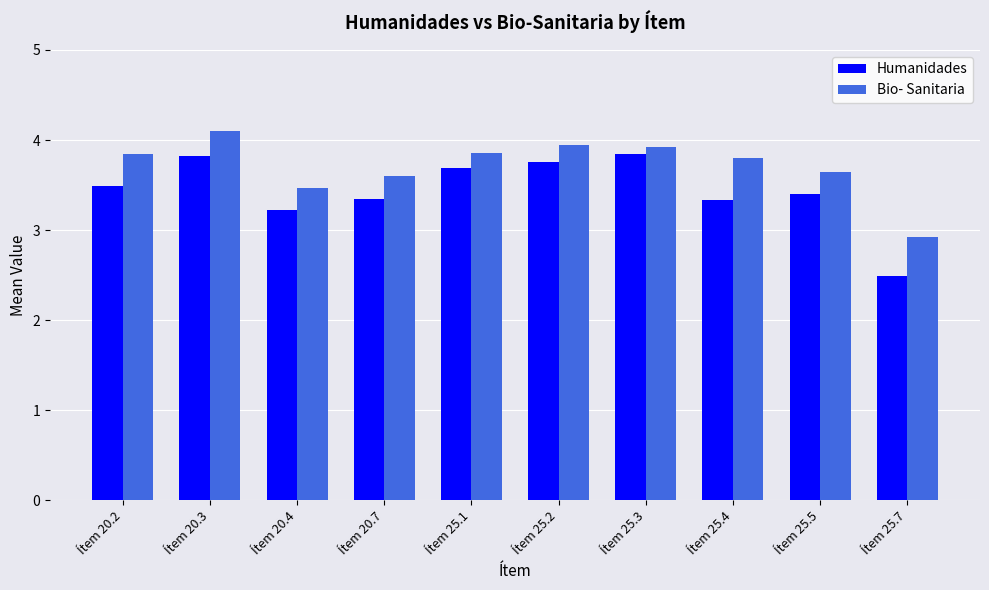

Is the value of Humanidades at Ítem 25.7 greater than the value of Bio- Sanitaria at Ítem 25.7?

No